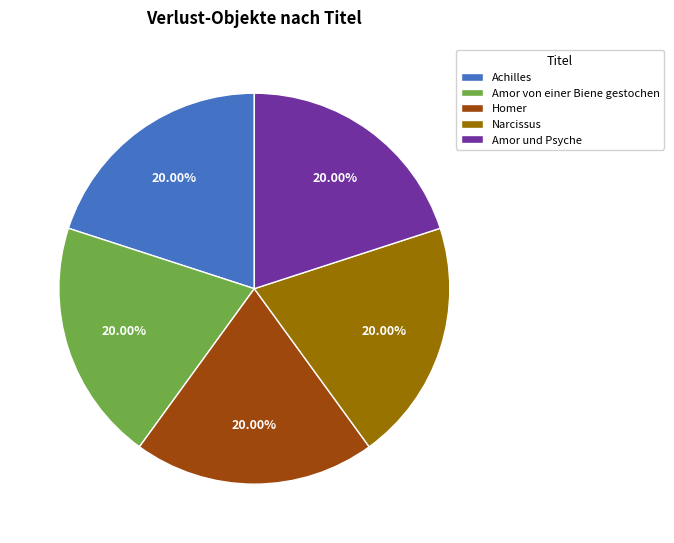

To the nearest percent, what is the average slice percentage?

20%